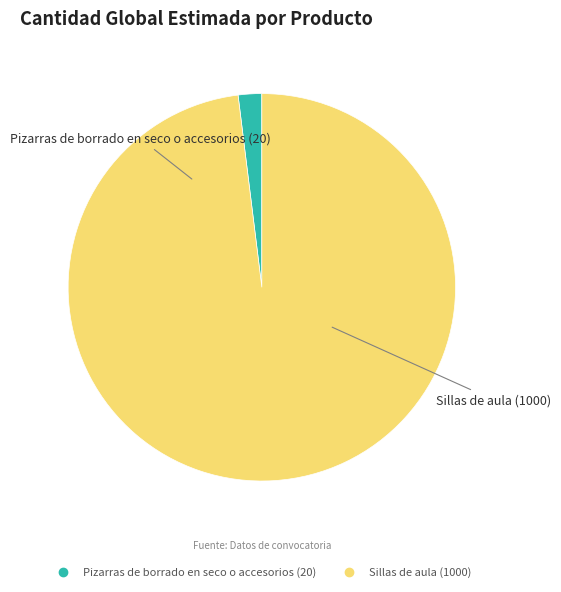

Does Sillas de aula (1000) represent more than half of the total?

Yes